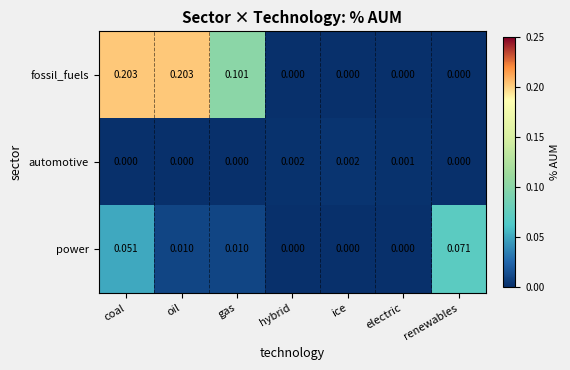

Is the value of fossil_fuels at hybrid greater than the value of power at coal?

No